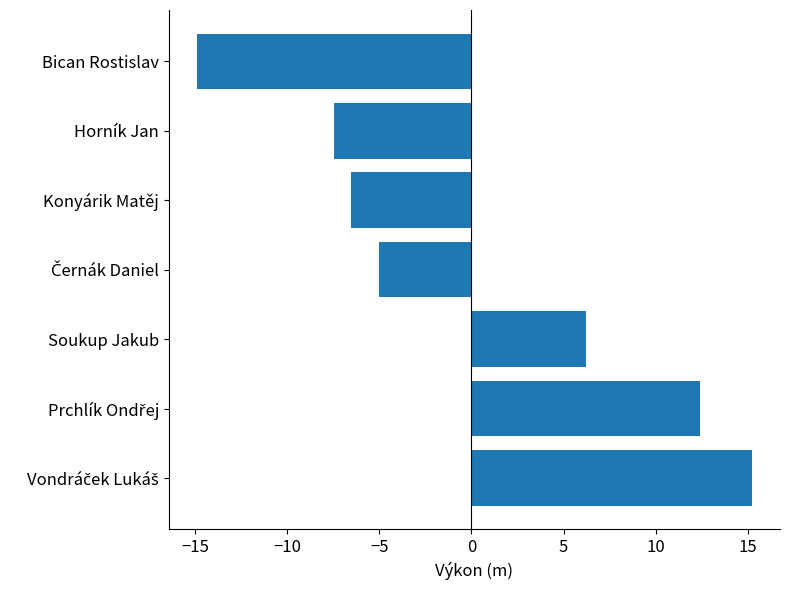

Between Konyárik Matěj and Bican Rostislav, which is larger?

Konyárik Matěj